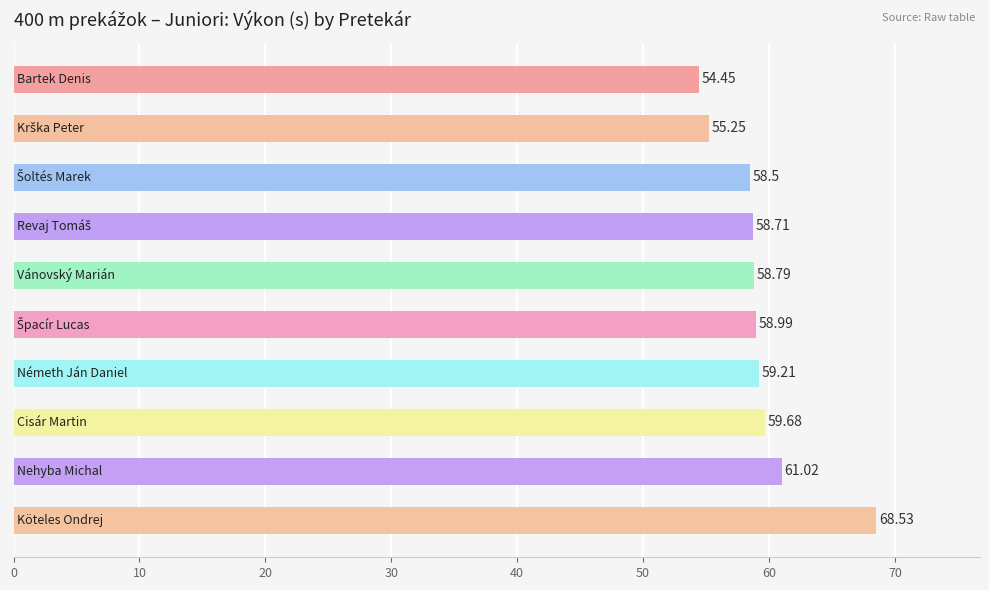

What is the sum of all values?

593.1